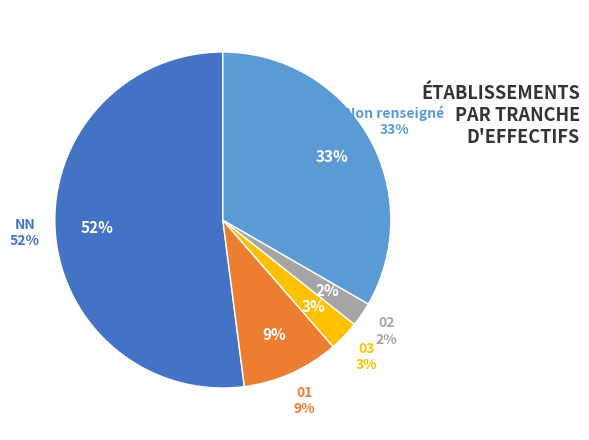

True or false: NN accounts for 52% of the total.

True